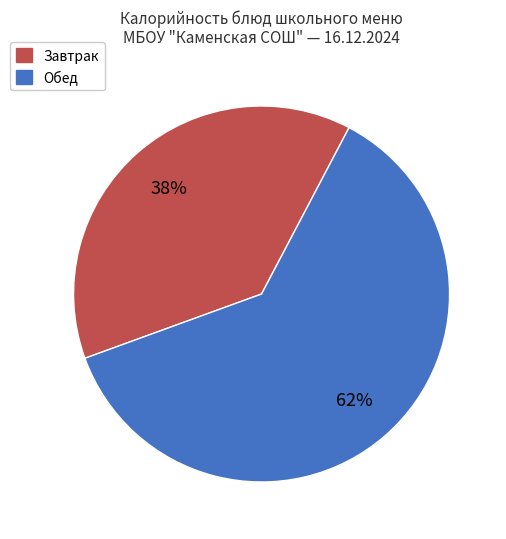

To the nearest percent, what is the average slice percentage?

50%